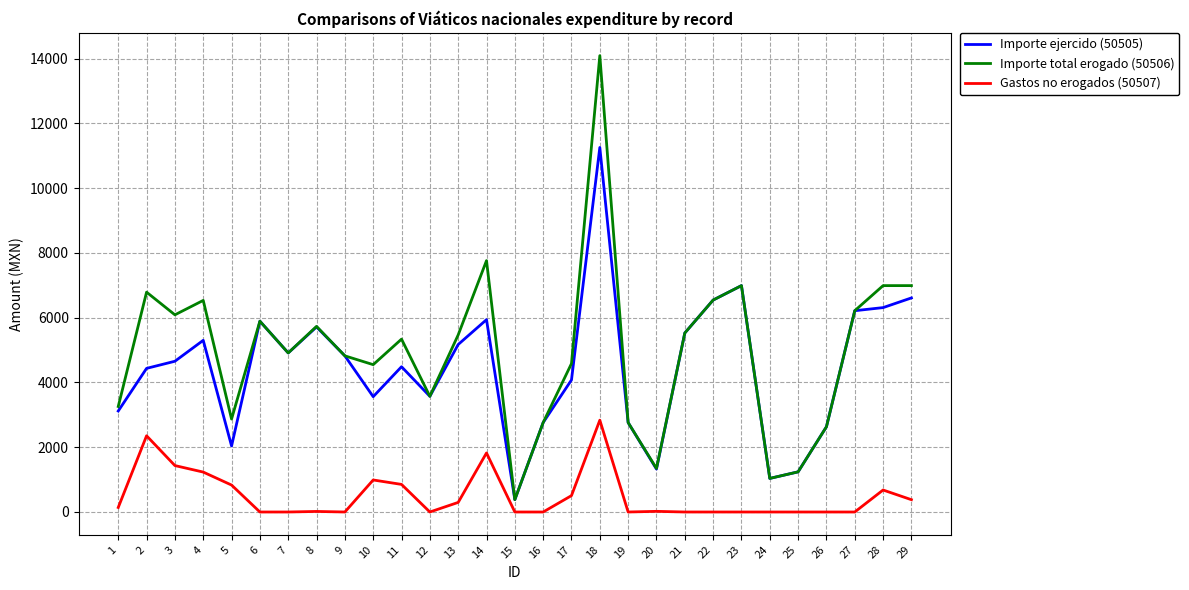

Is this an area chart (filled region under the line)?

No